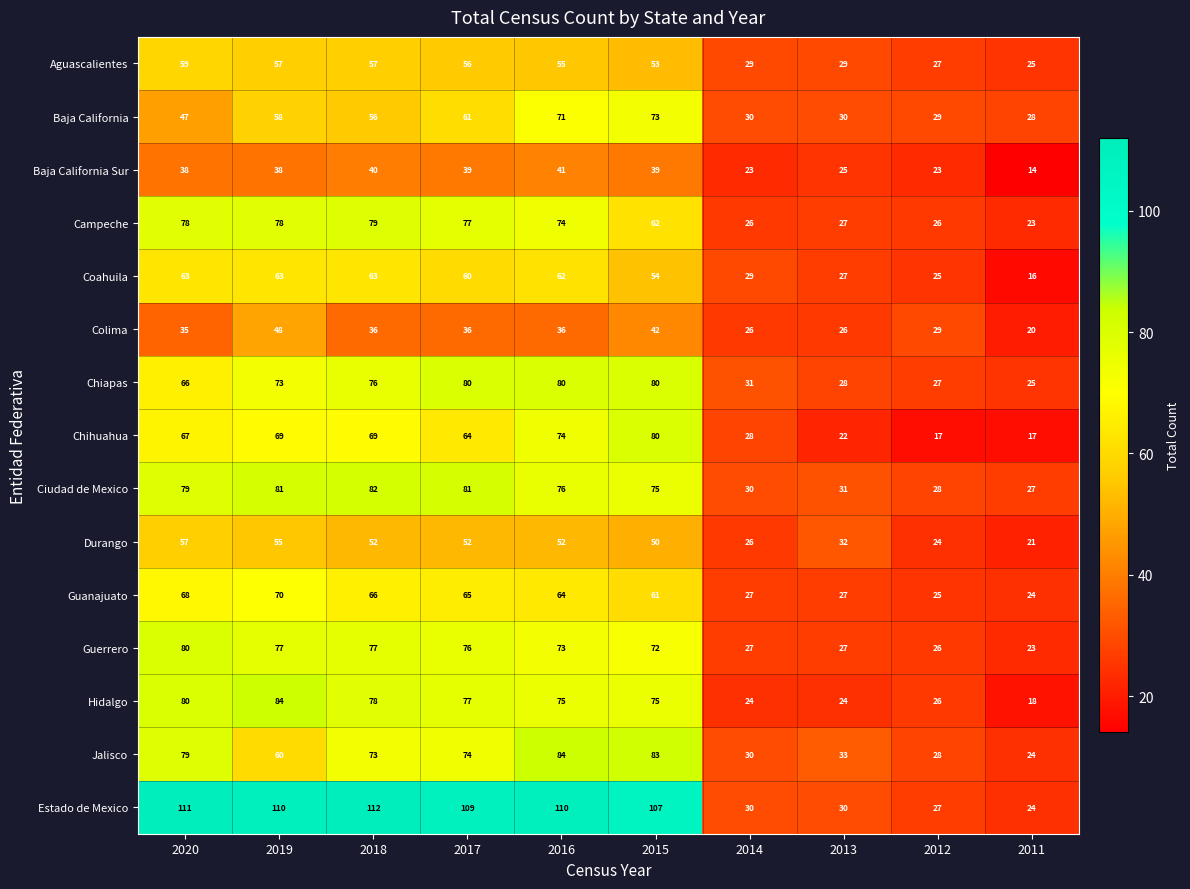

What is the total value across all series at 2013?

418